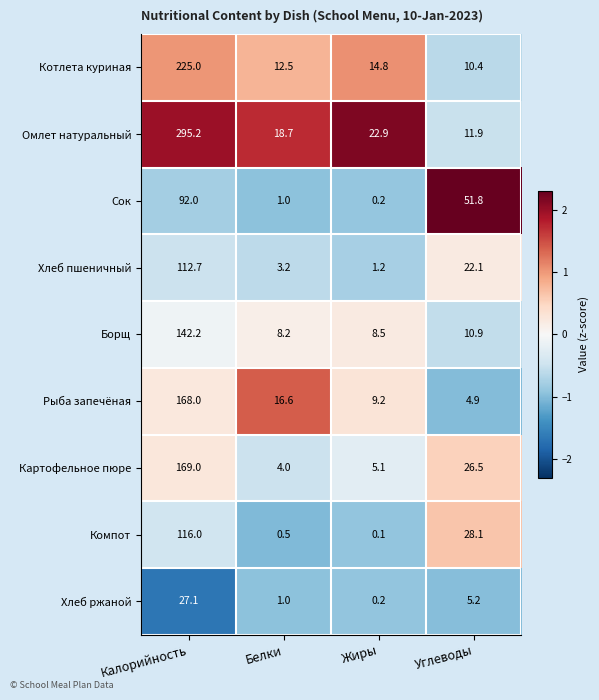

What is the difference between the maximum and minimum values in the Котлета куриная series?

214.6